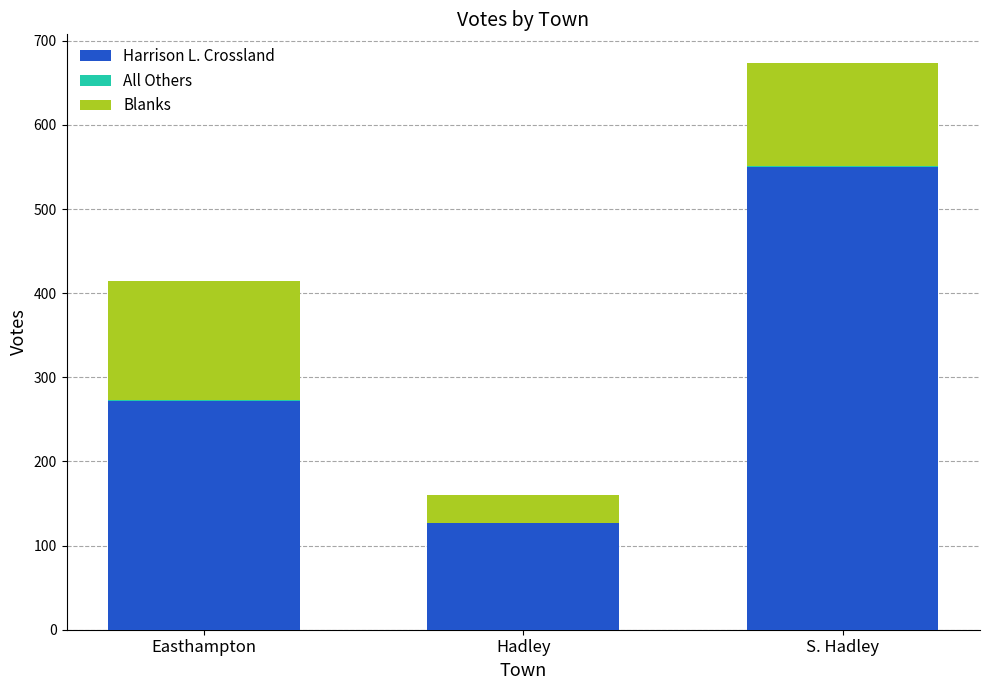

What is the sum of all Harrison L. Crossland values?

949